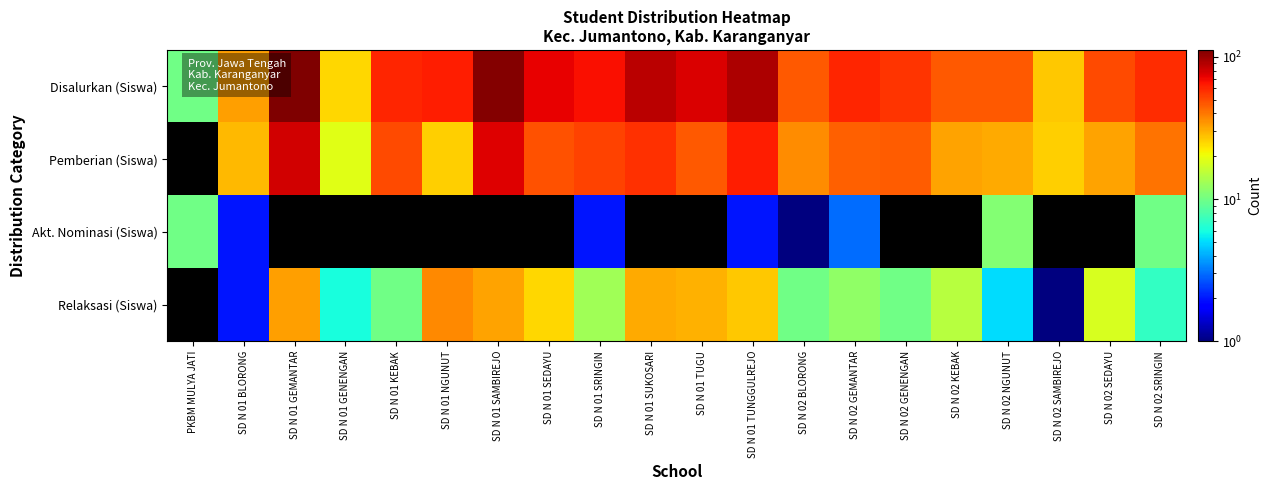

At which label does Pemberian (Siswa) first exceed 45?

SD N 01 GEMANTAR